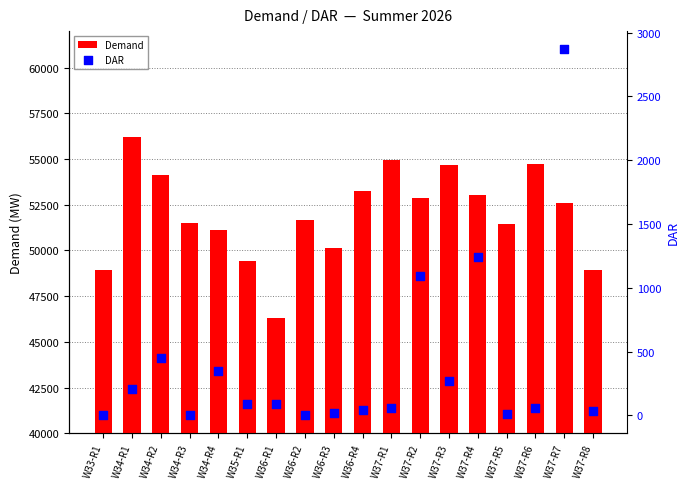

Which series reaches the maximum Y coordinate?

Demand